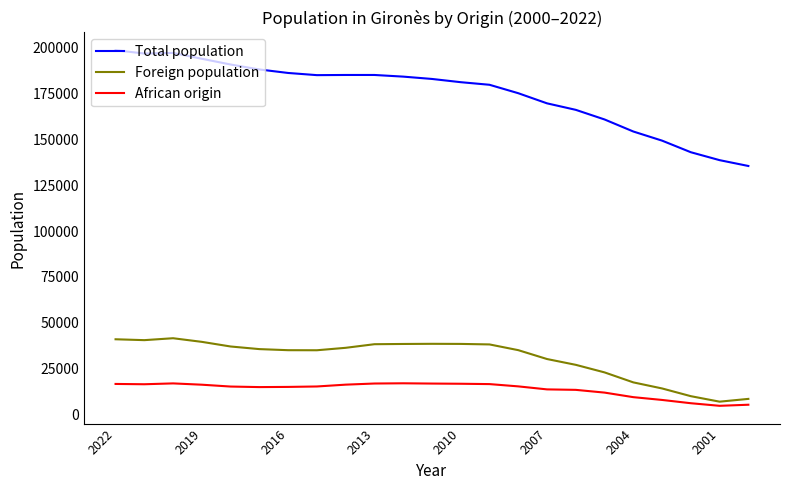

Which series has the largest total across all categories?

Total population